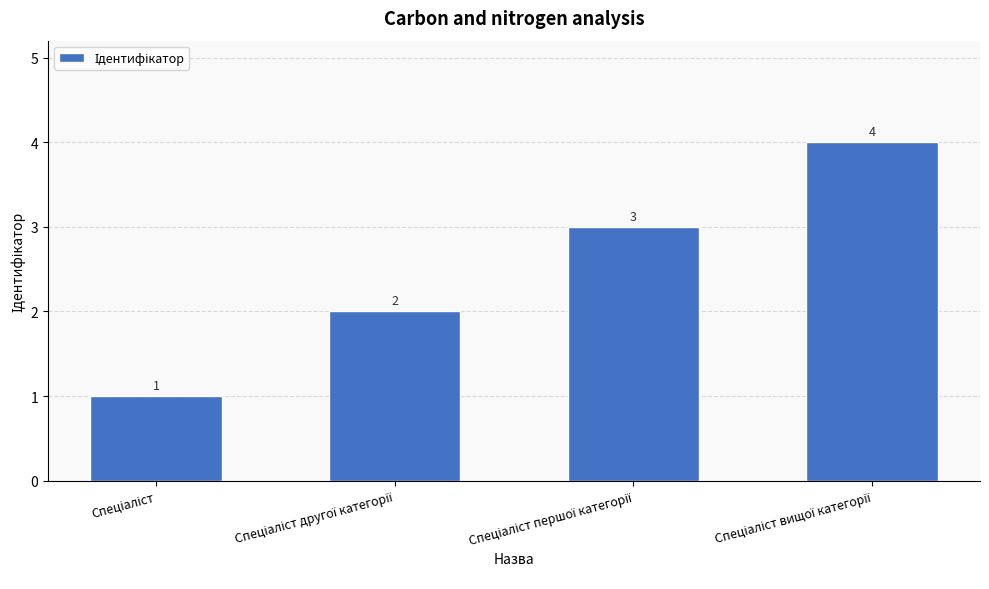

What is the difference between the maximum and minimum values?

3